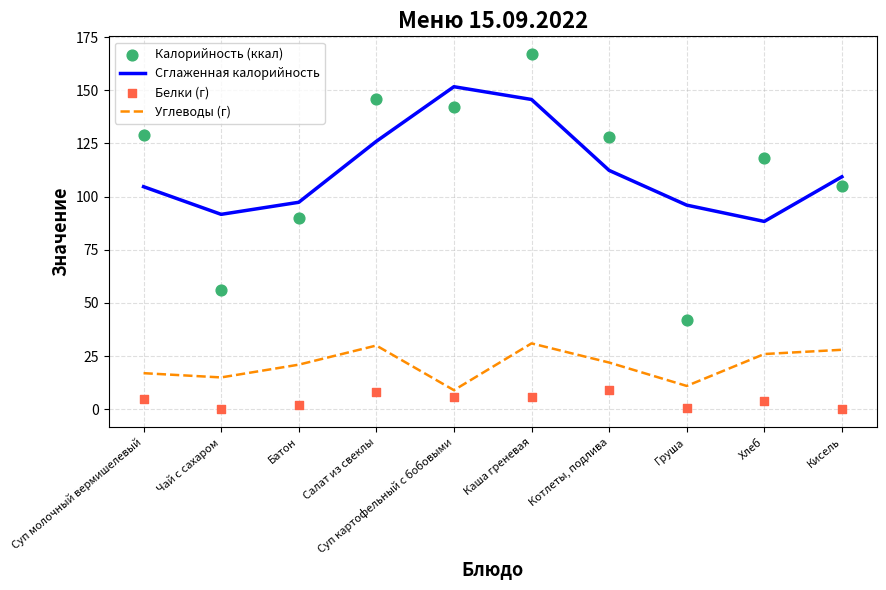

At how many categories does at least one series exceed 51?

10